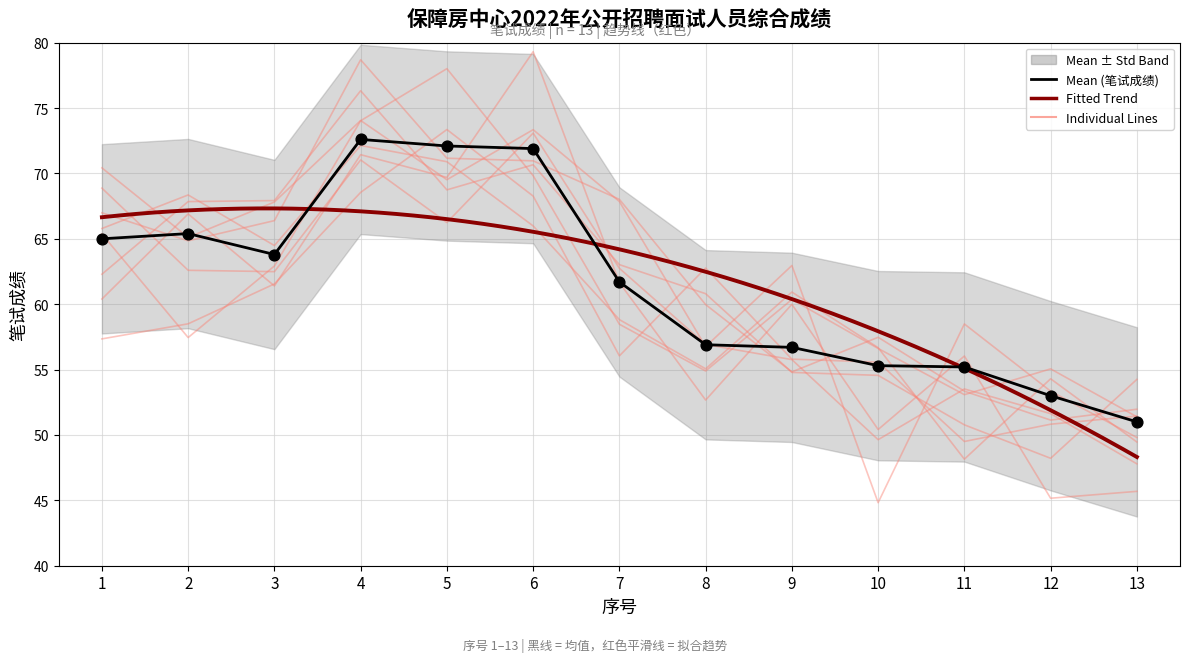

What is the ratio of the value at 6 to the value at 11?

1.3